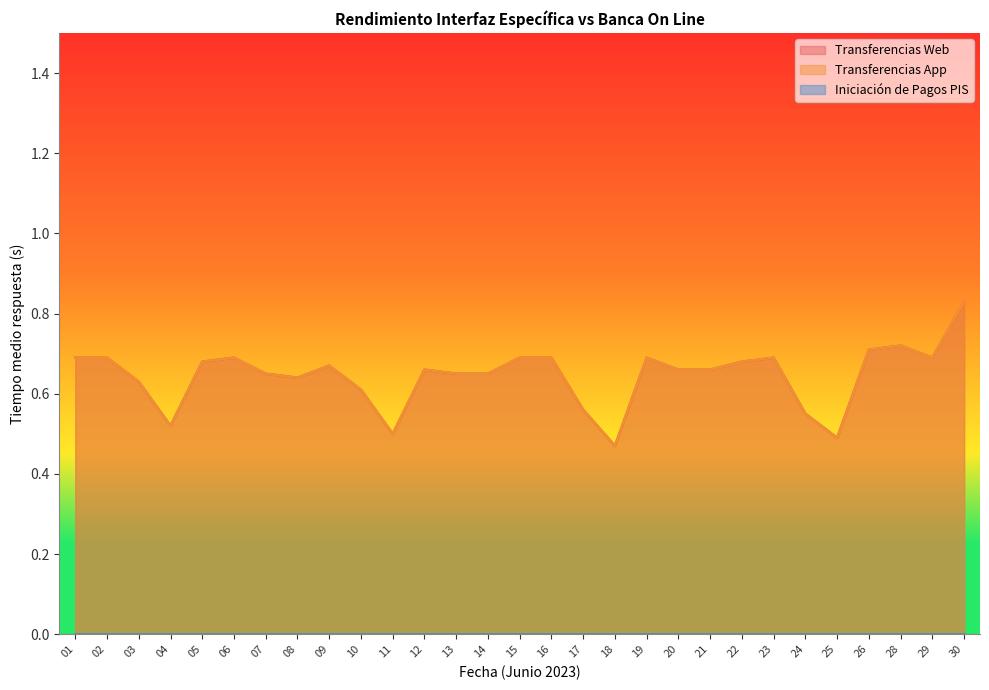

In Transferencias App, how many points are higher than both neighbors (excluding endpoints)?

6